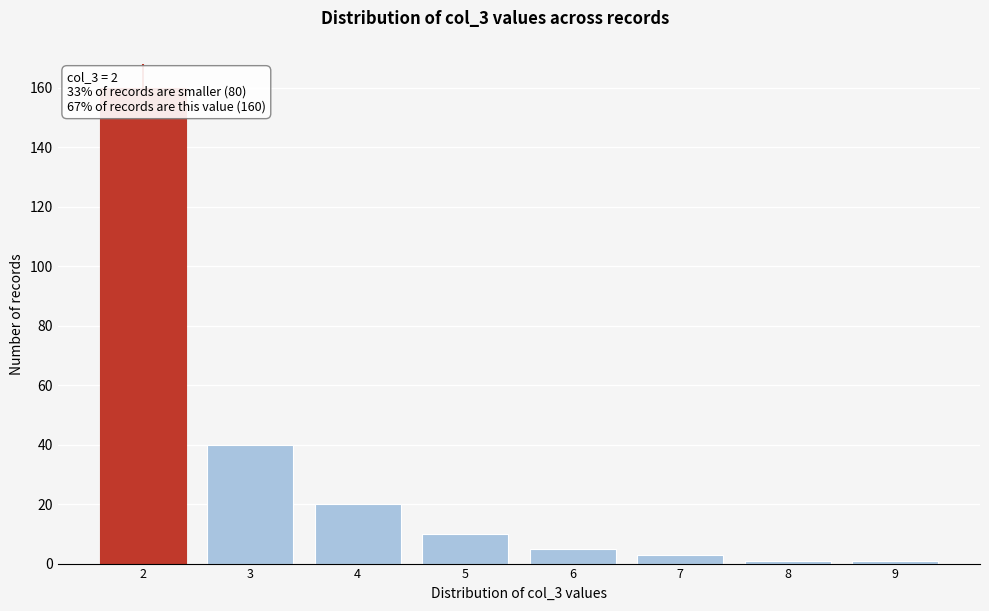

Reading left to right, what are all the values shown in this chart?

2=160	3=40	4=20	5=10	6=5	7=3	8=1	9=1